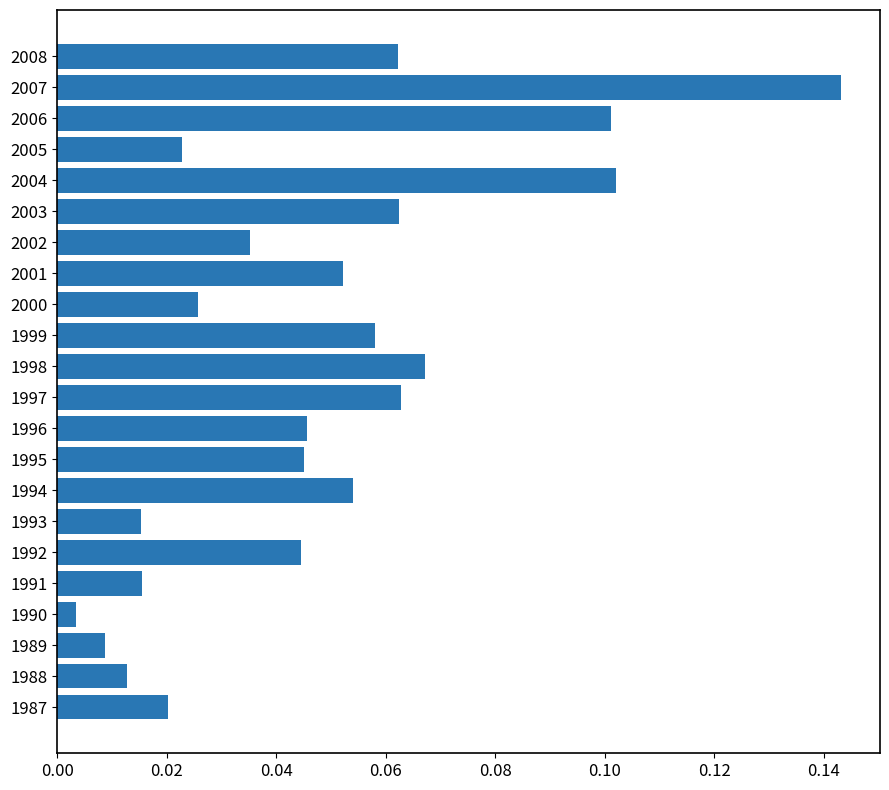

At which category does the chart reach its peak across all series?

2007